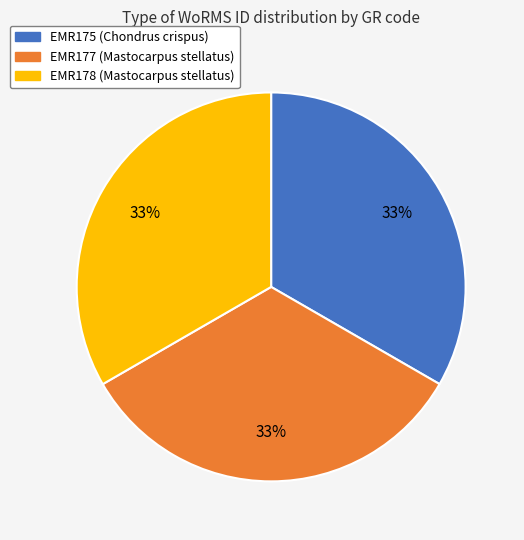

What is the ratio of the value at EMR178 to the value at EMR177?

1.0